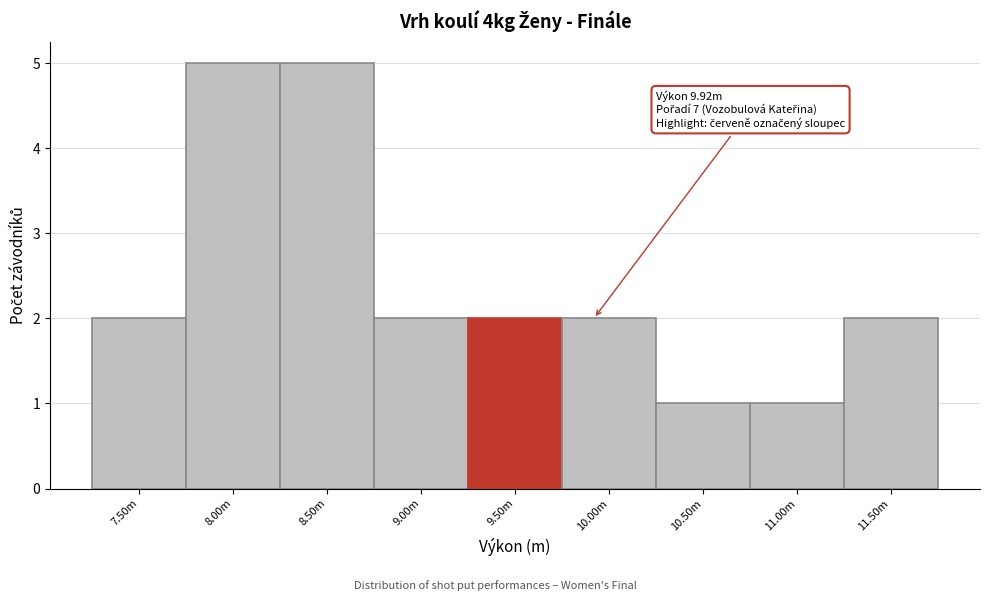

Reading left to right, list all the values displayed in this chart.

2	5	5	2	2	2	1	1	2